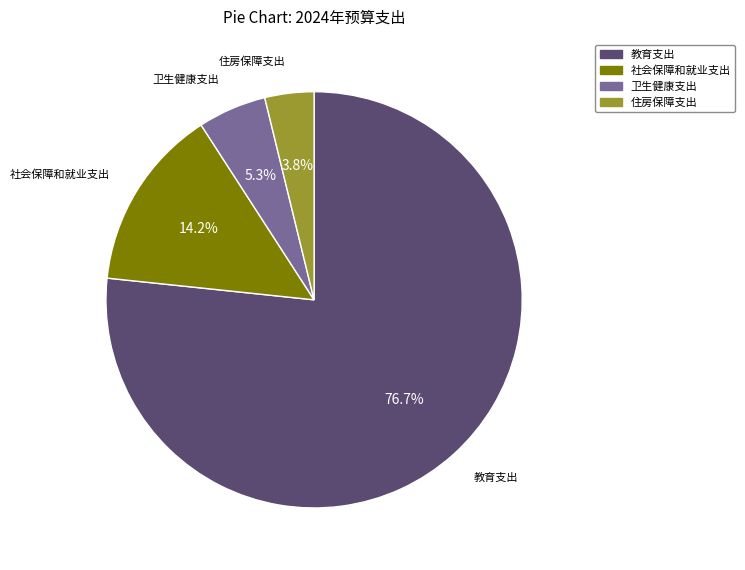

Combined, do 社会保障和就业支出 and 卫生健康支出 account for over 50%?

No